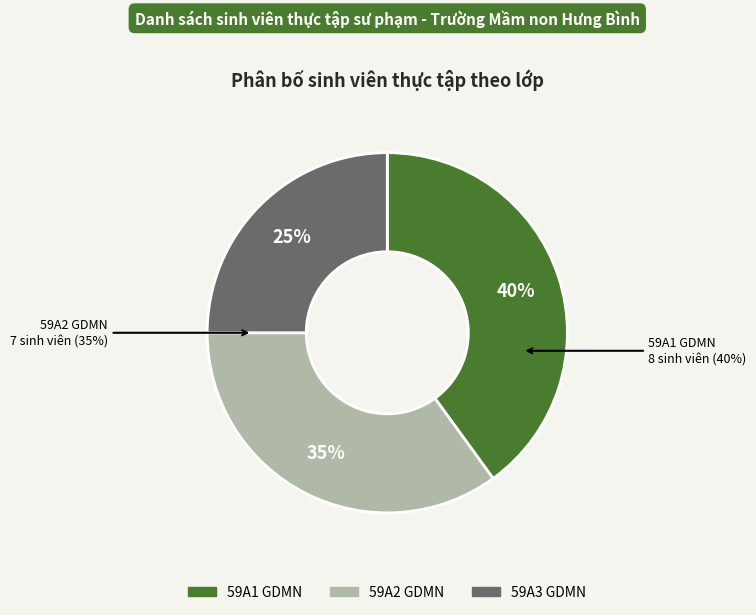

True or false: 59A2 GDMN accounts for 27% of the total.

False